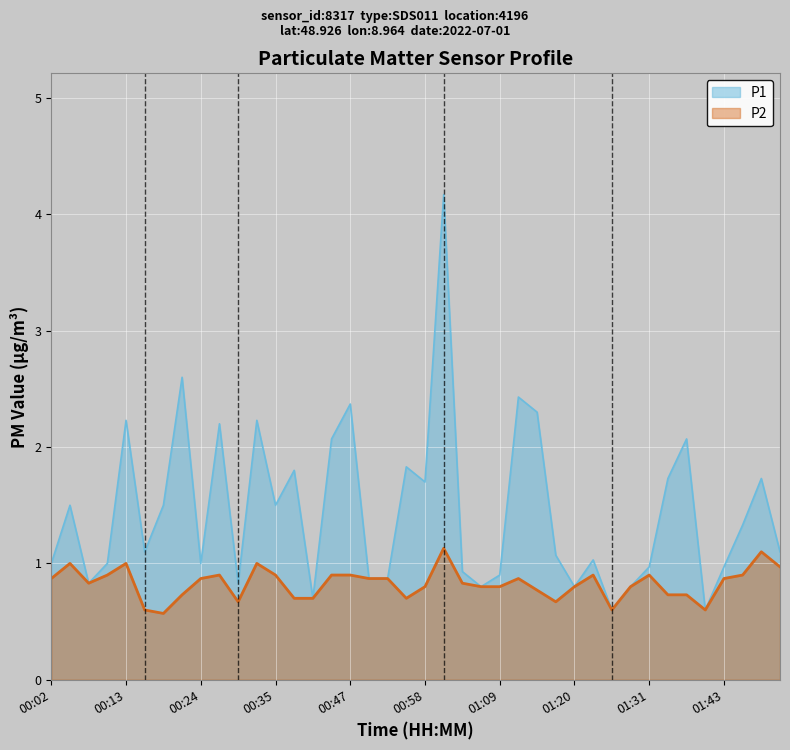

Is it true that P1 equals 0.7 at 00:10?

False